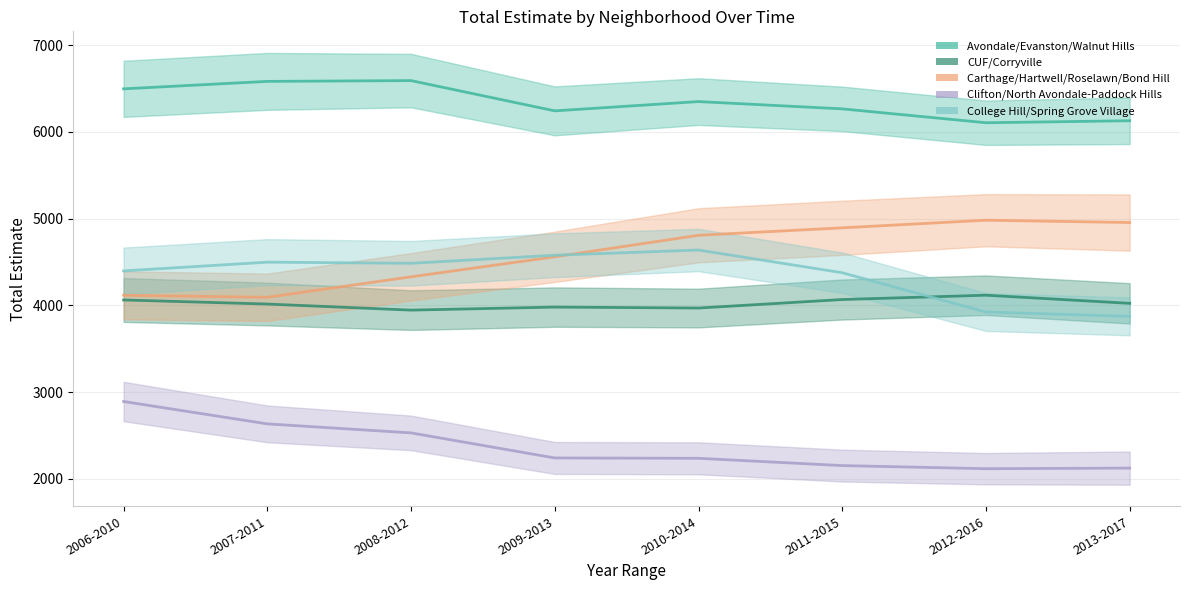

How many values in the Carthage/Hartwell/Roselawn/Bond Hill series are below 4808?

4